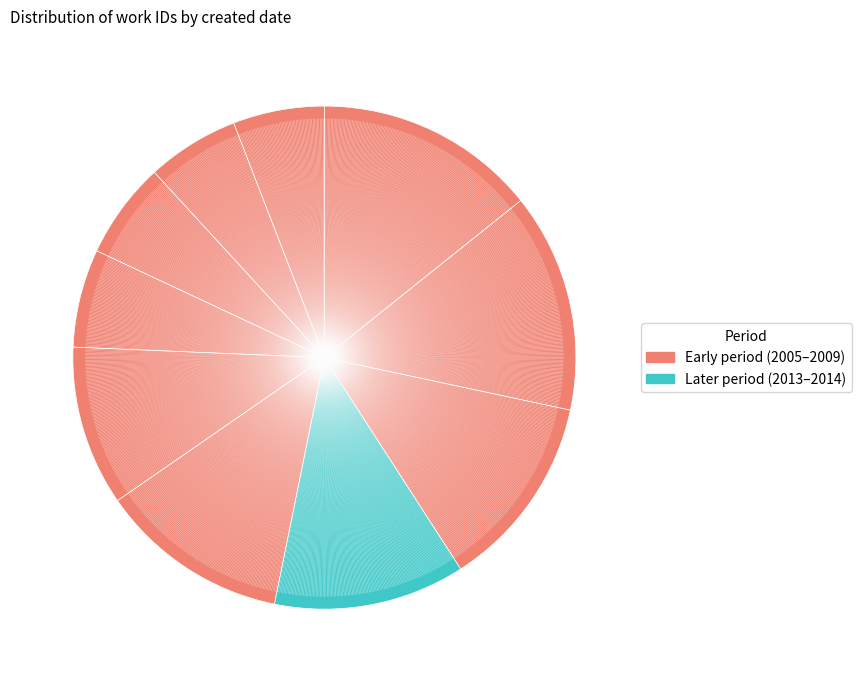

How many slices are in this pie chart?

10